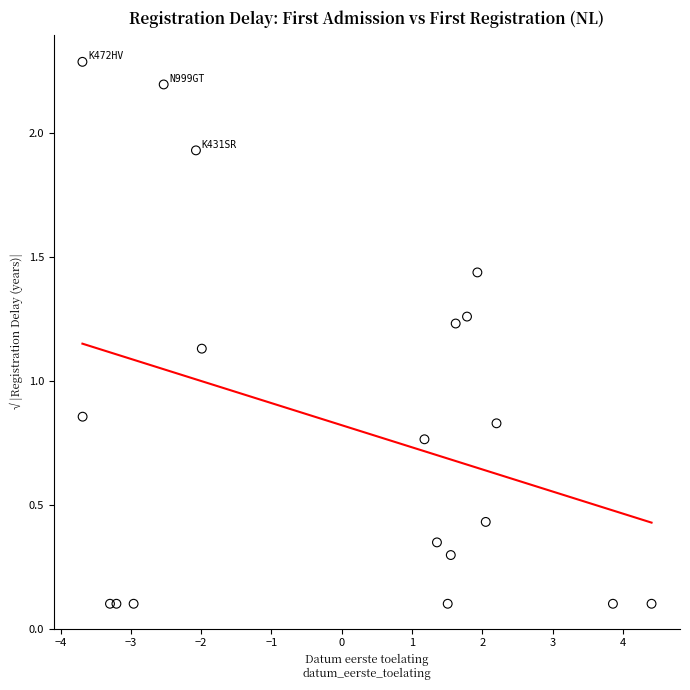

What is the range of Y values (max minus min)?

2.2